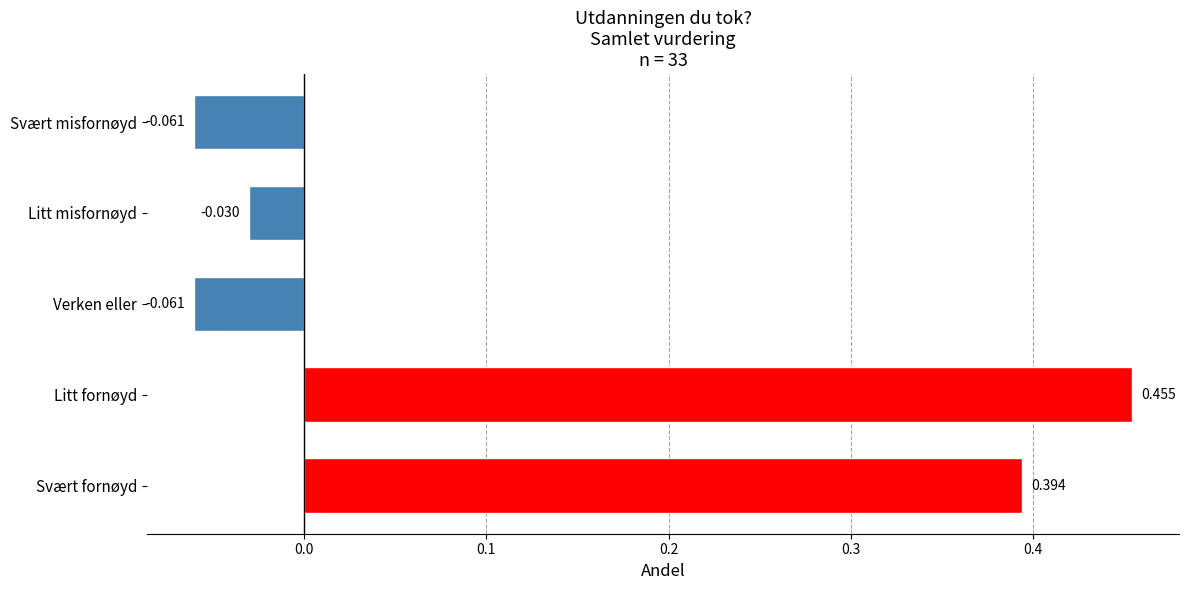

Which label corresponds to the largest value in the chart?

Litt fornøyd